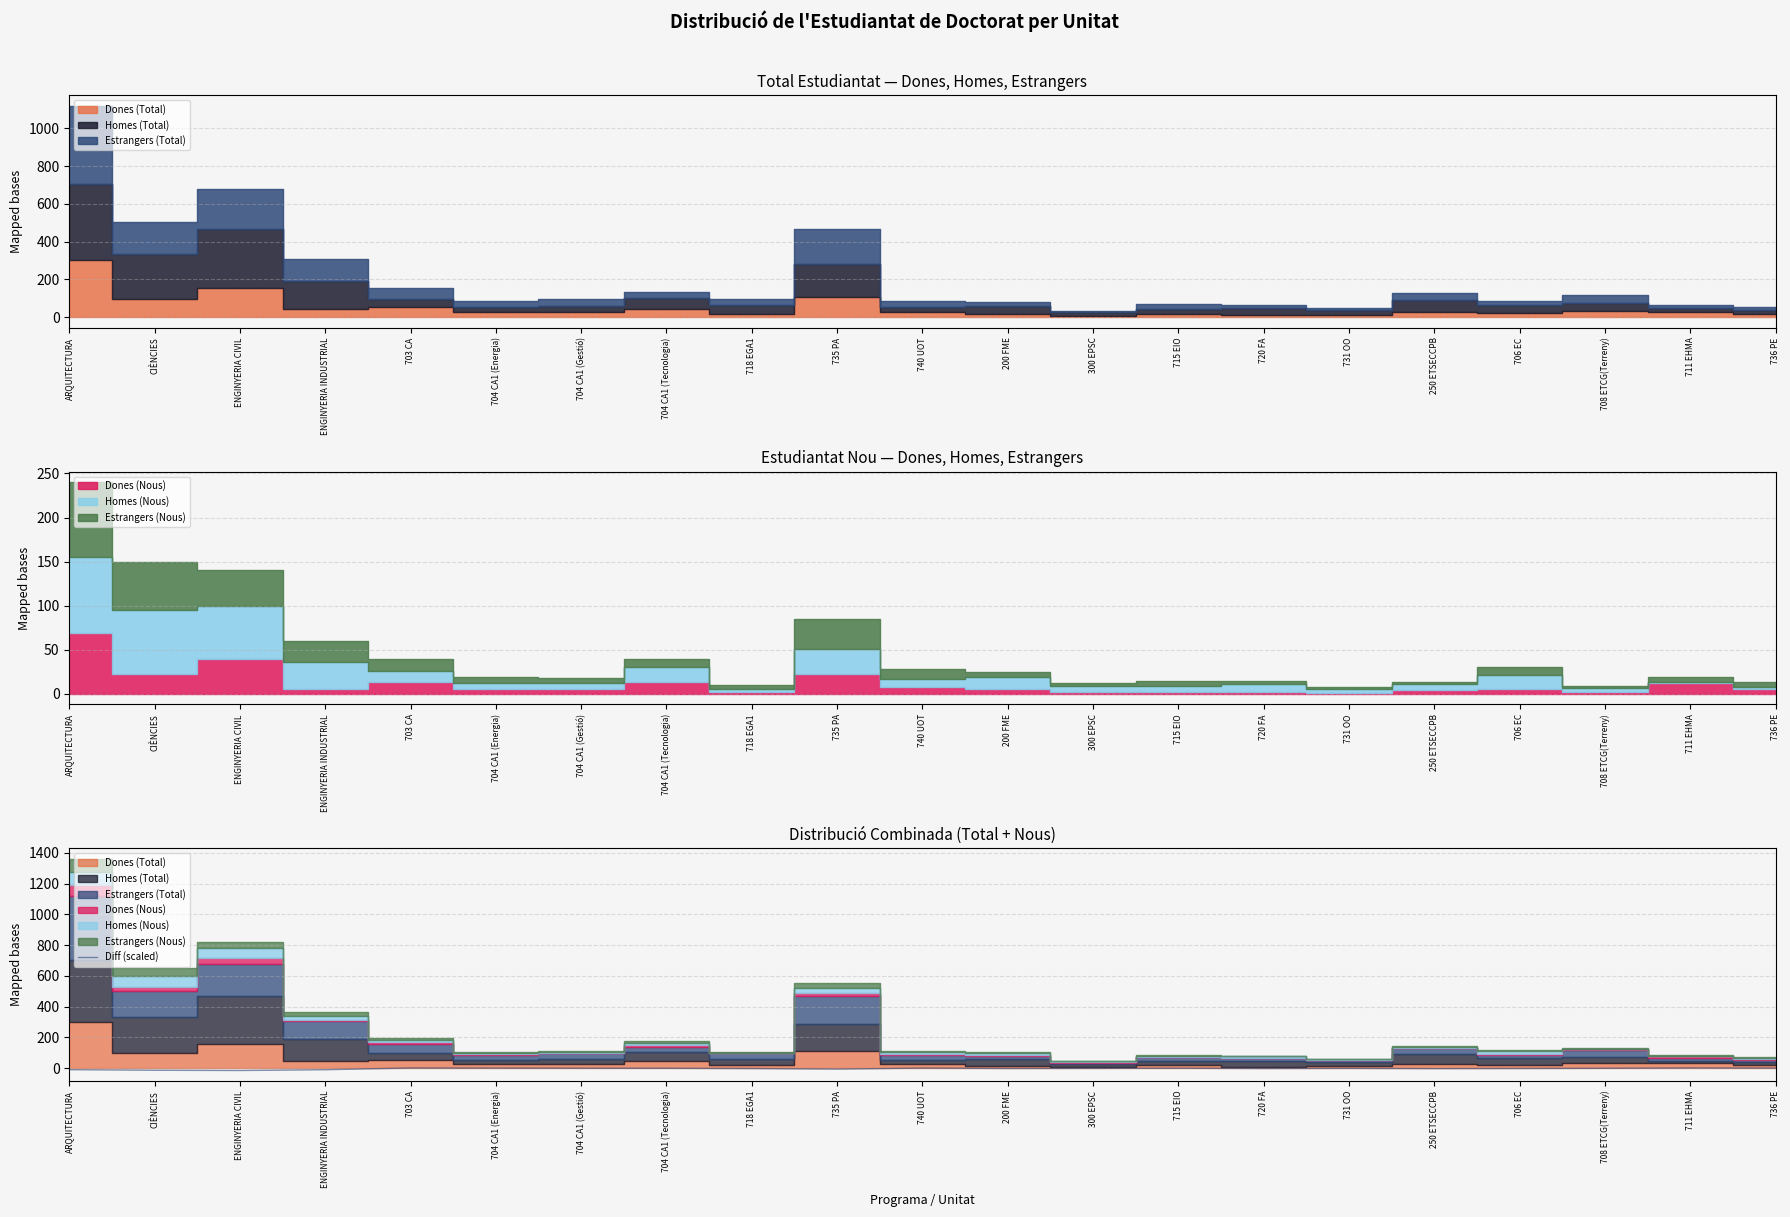

How many interior local peaks (higher than both neighbors) does the data have?

5